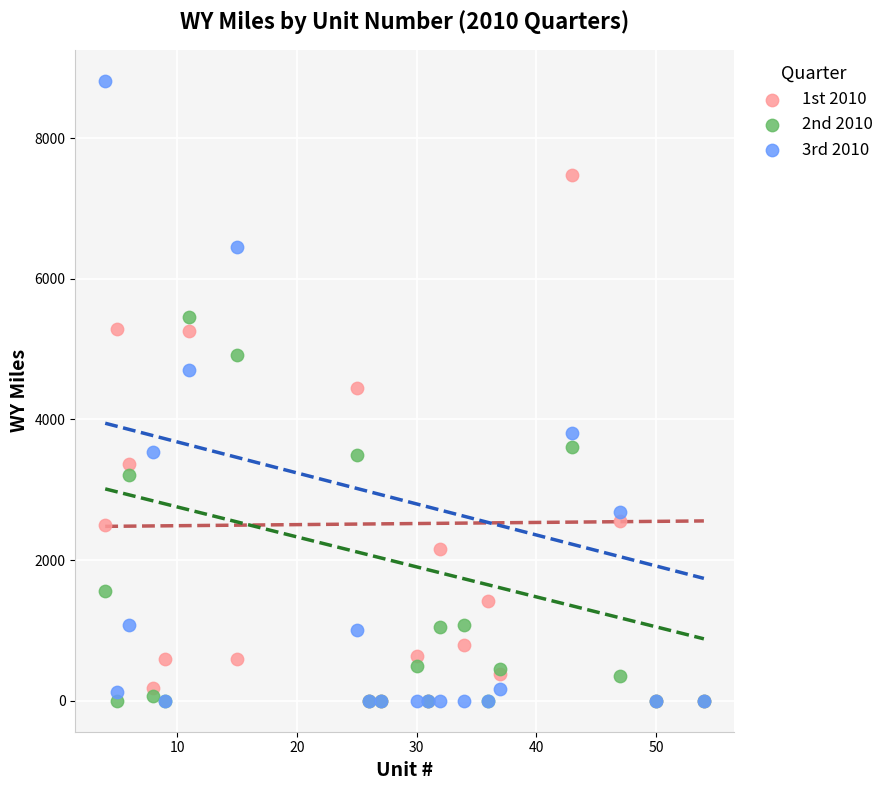

Which series has the largest Y range (max minus min)?

3rd 2010